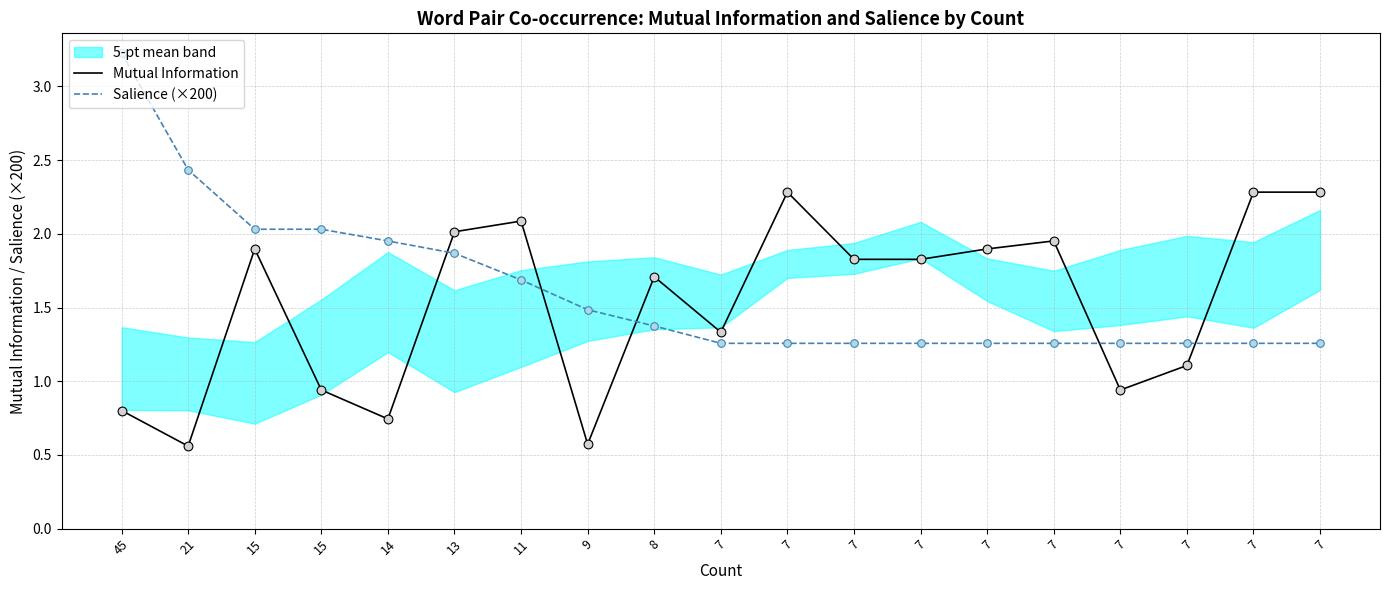

Which series reaches the minimum Y coordinate?

Mutual Information